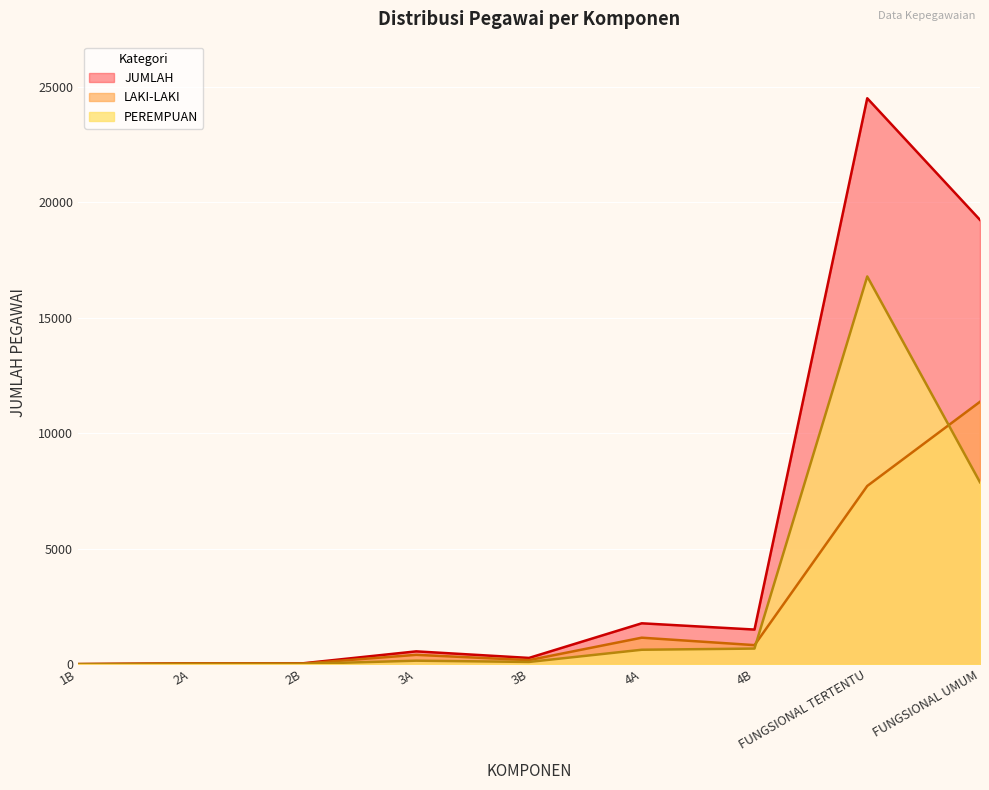

What are all the series names shown in the legend?

JUMLAH, LAKI-LAKI, PEREMPUAN